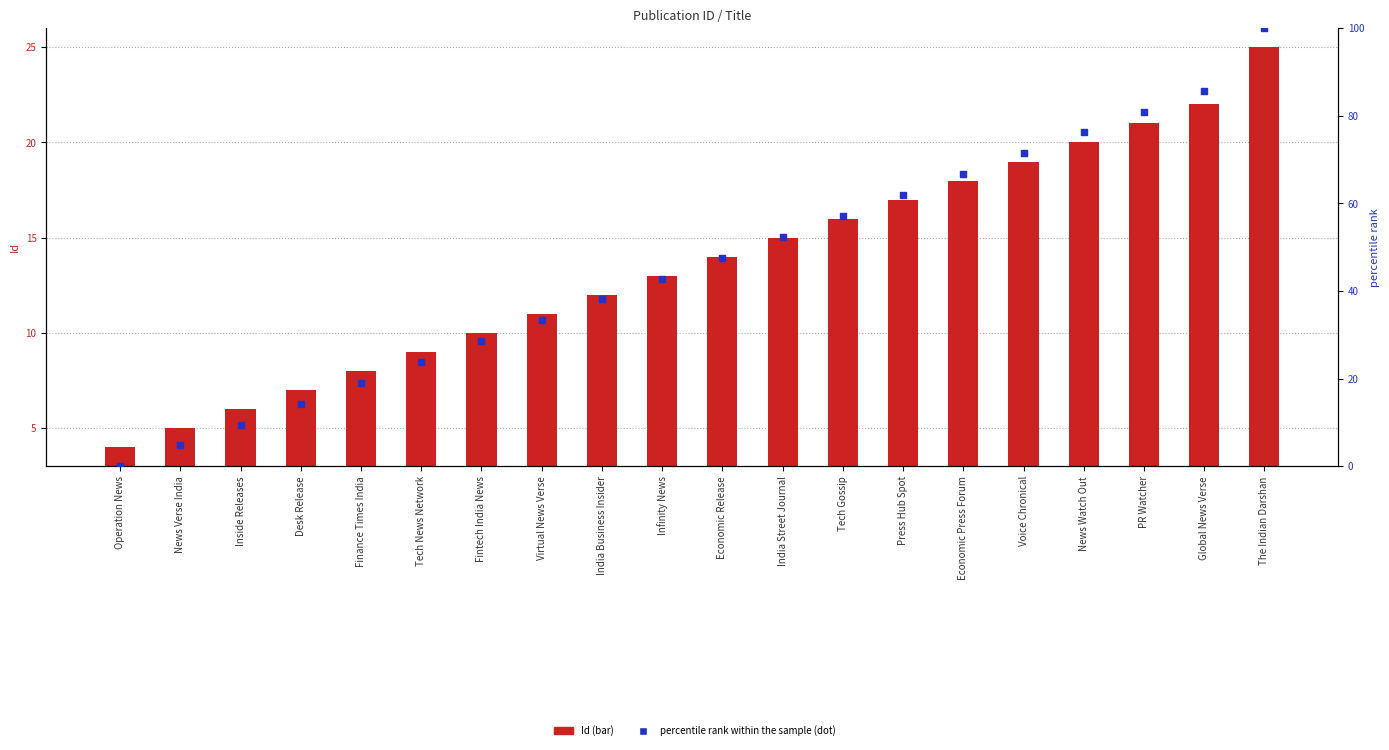

At which category is the sum across all series the highest?

The Indian Darshan